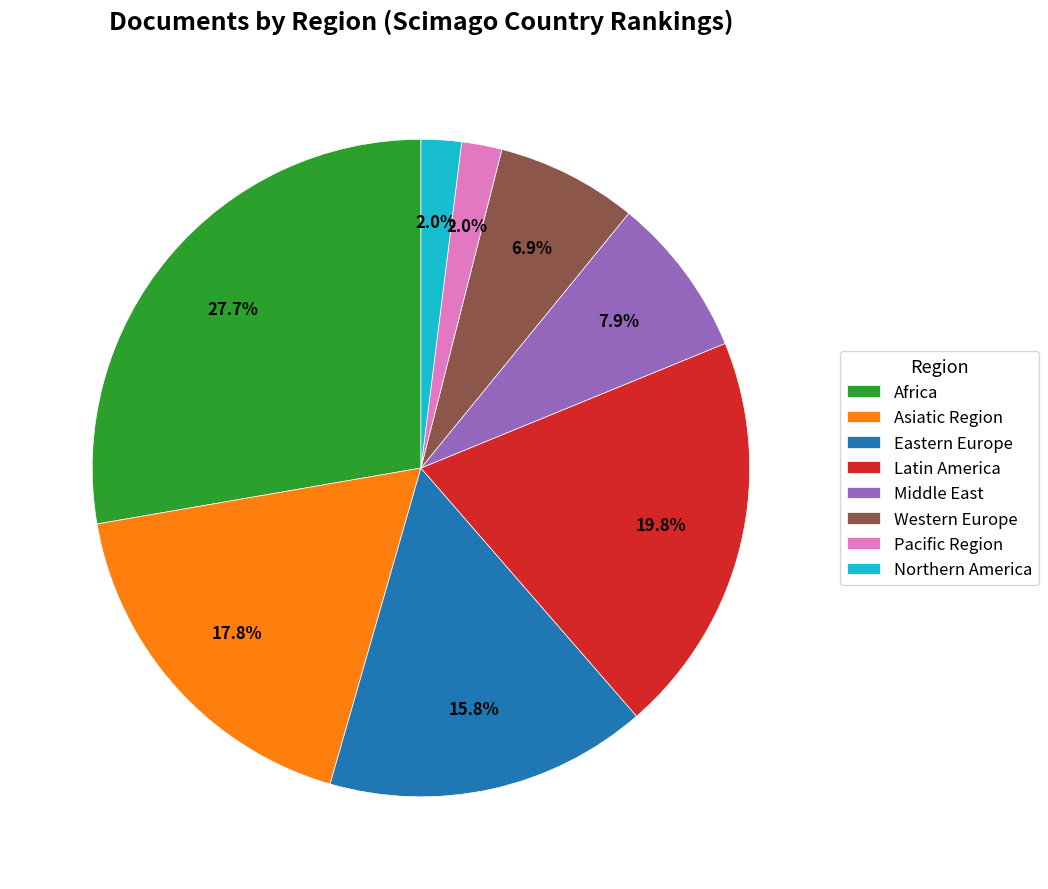

Which slice is the largest?

Africa